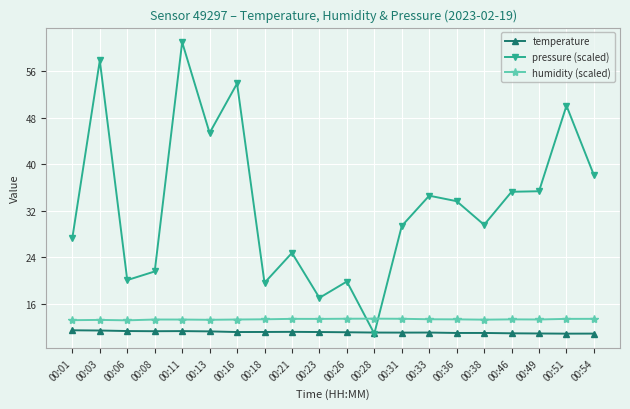

What is the average value of the pressure (scaled) series?

33.3